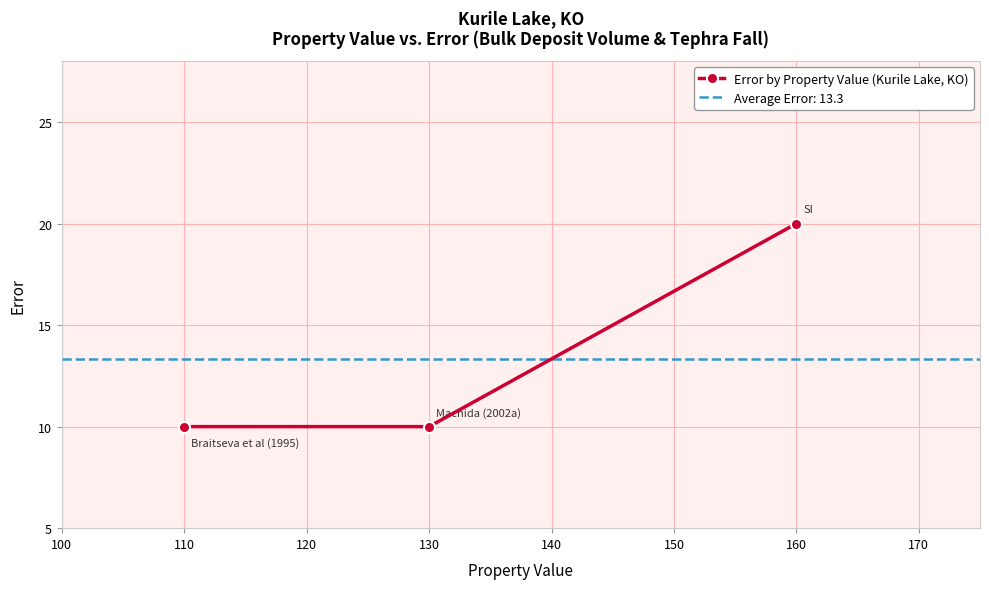

The Error by Property Value (Kurile Lake, KO) series shows 10 at 110. True or false?

True